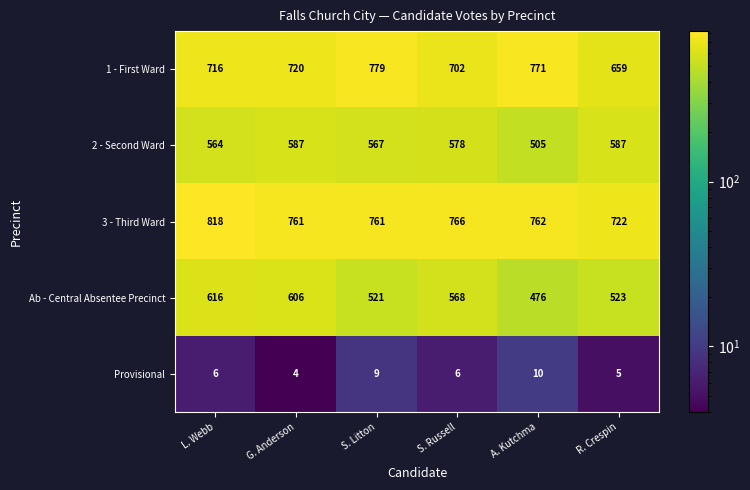

At which label does 2 - Second Ward reach its minimum?

A. Kutchma